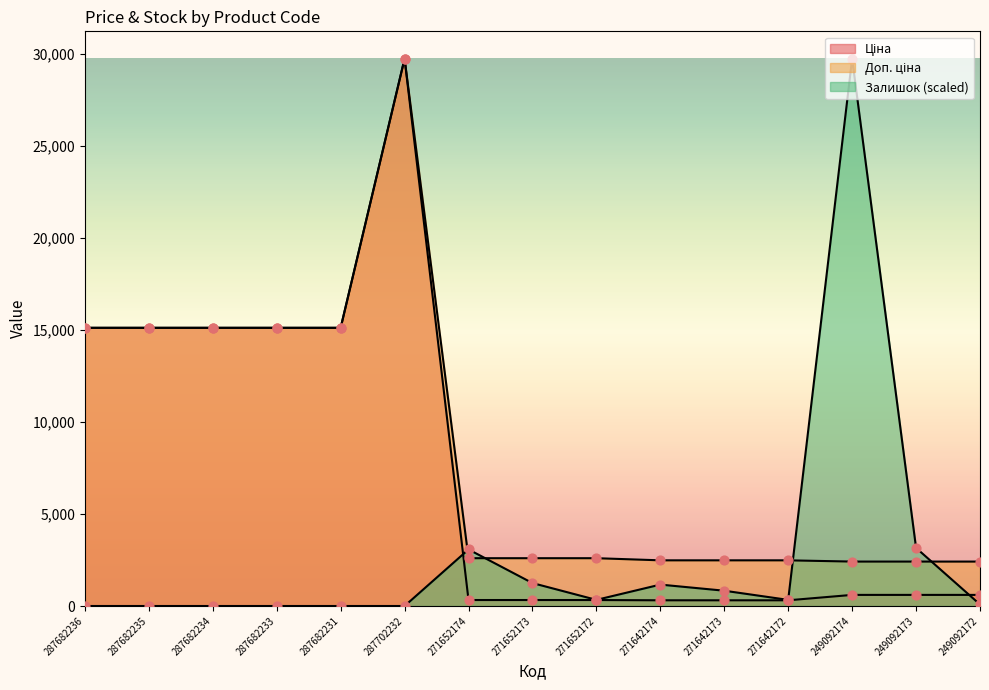

What is the total value across all series at 287682231?

30240.0